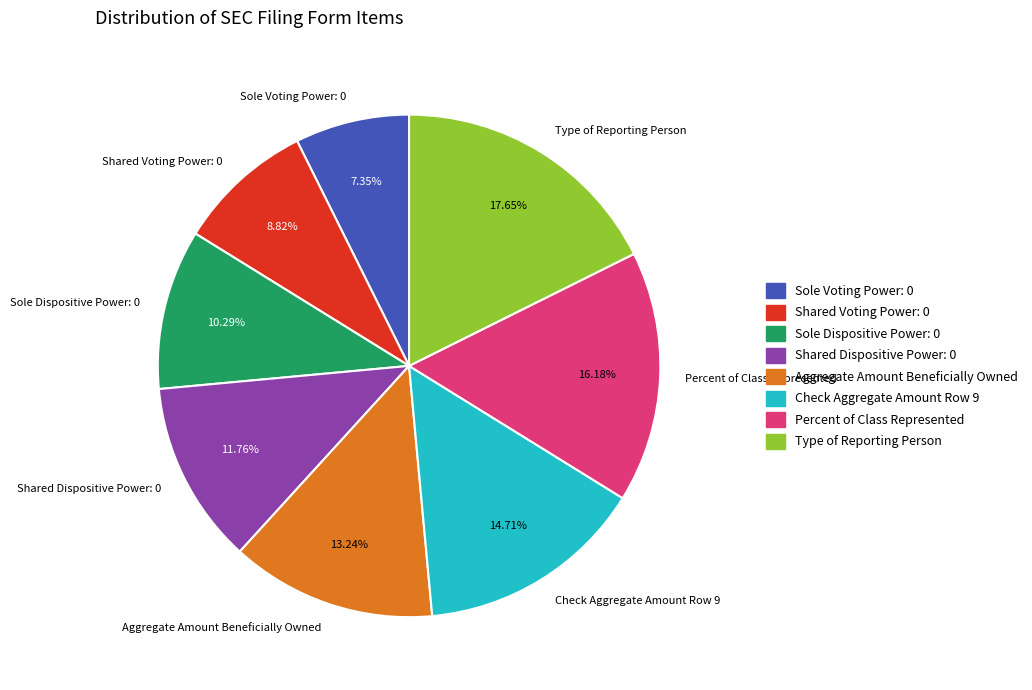

Is Aggregate Amount Beneficially Owned the majority of the pie?

No